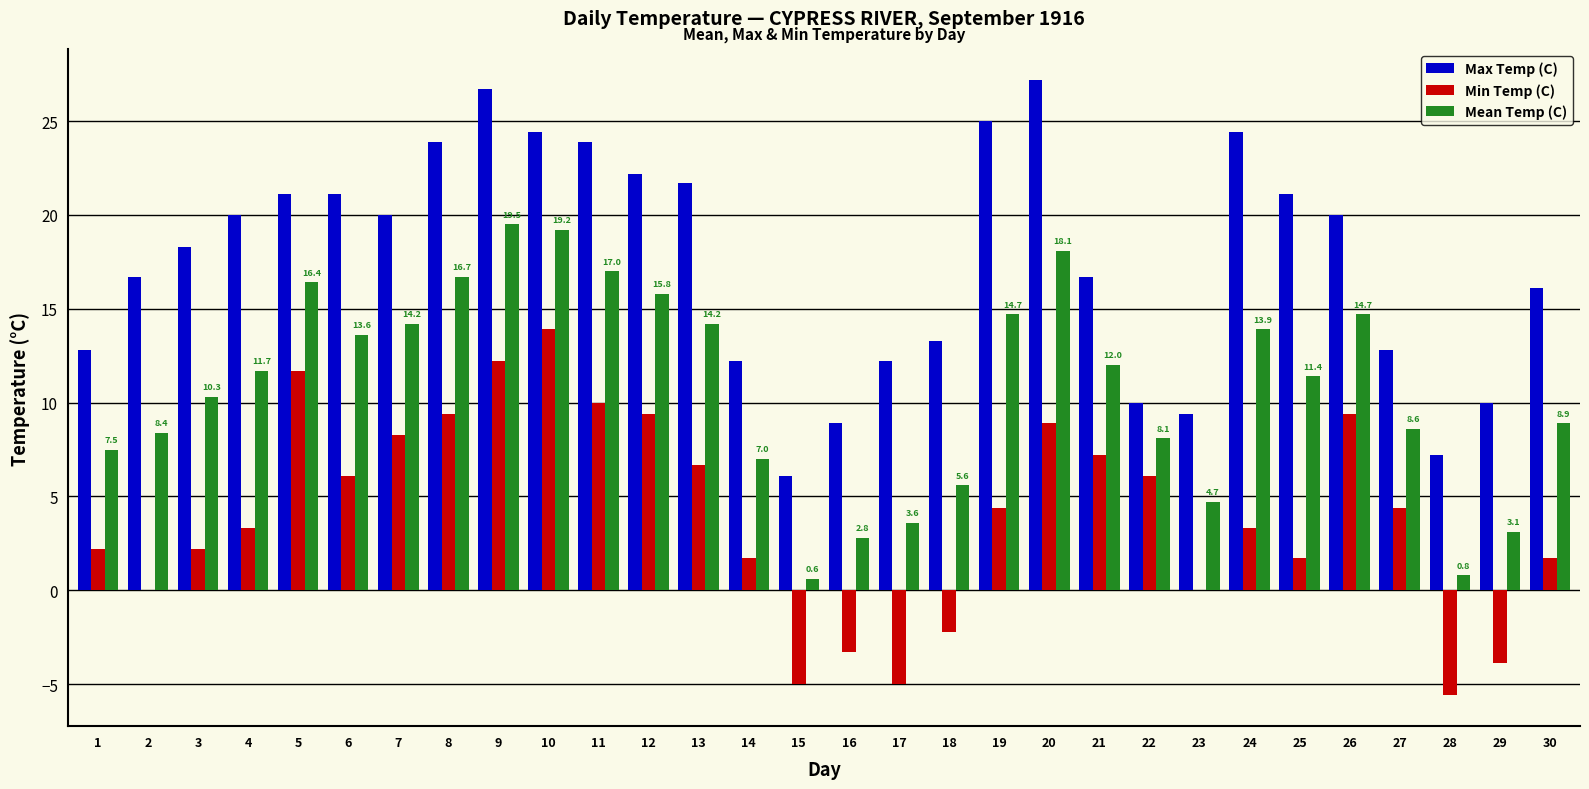

What is the sum of the Mean Temp (C) values at 7 and 26?

28.9